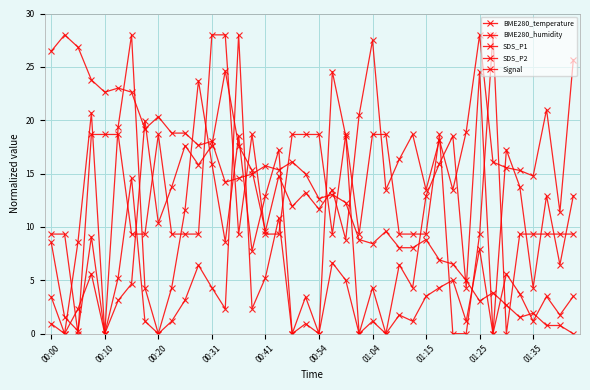

How many lines are shown in the chart?

5